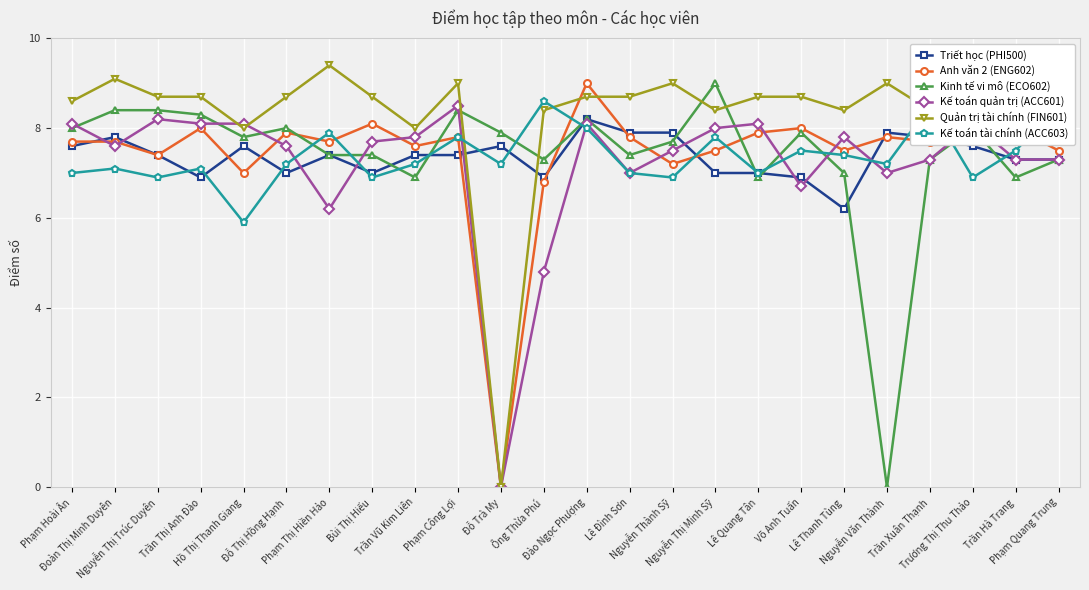

What is the difference between the Anh văn 2 (ENG602) values at Trần Hà Trang and Trần Xuân Thạnh?

0.3